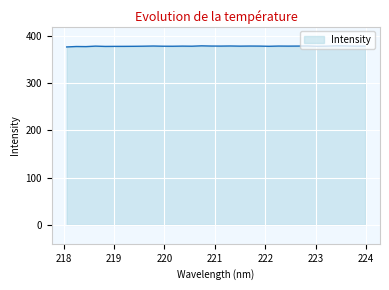

What is the greatest value displayed?

379.1